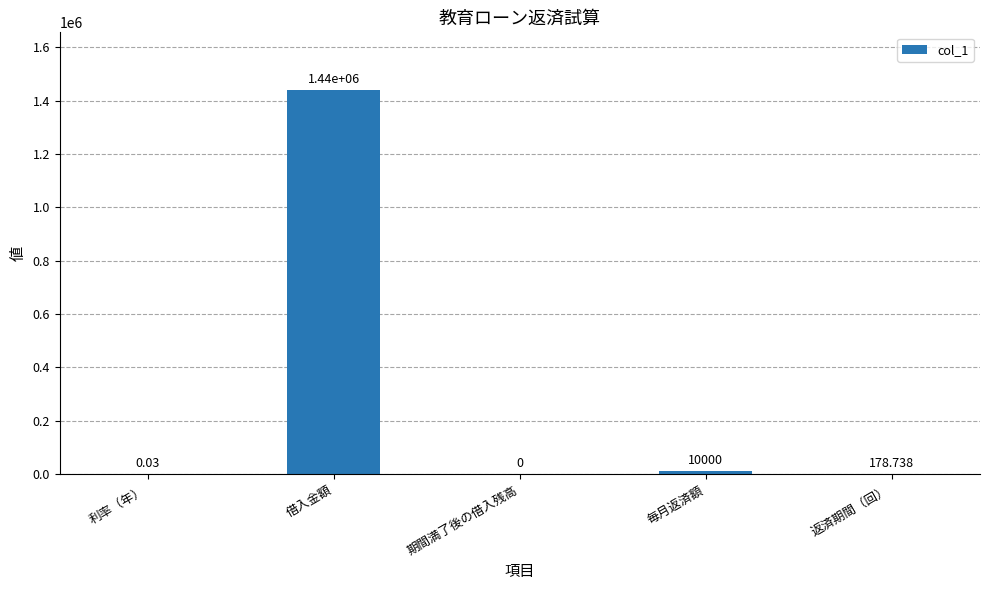

Where is the data nearest to the value 720000?

毎月返済額